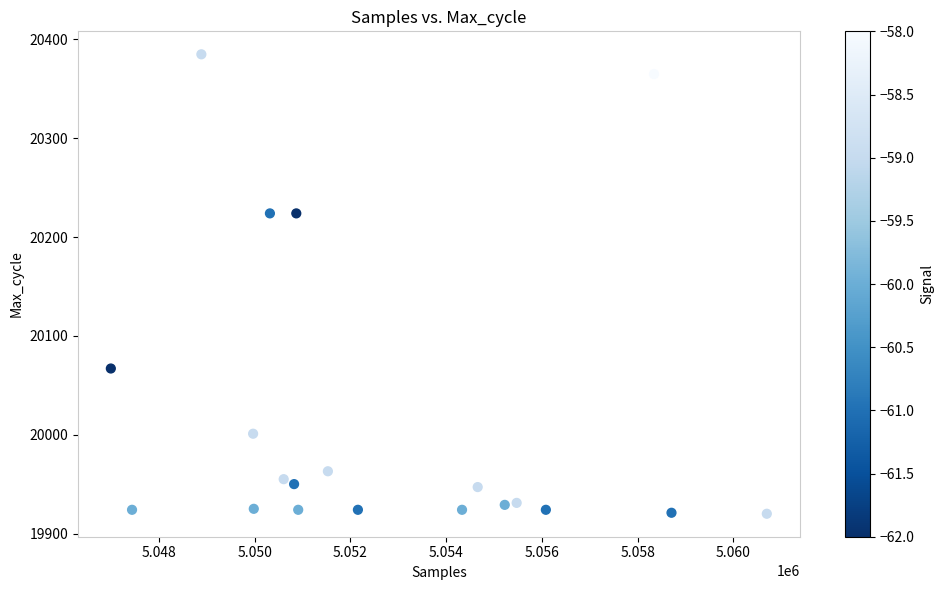

What is the range of Y values (max minus min)?

465